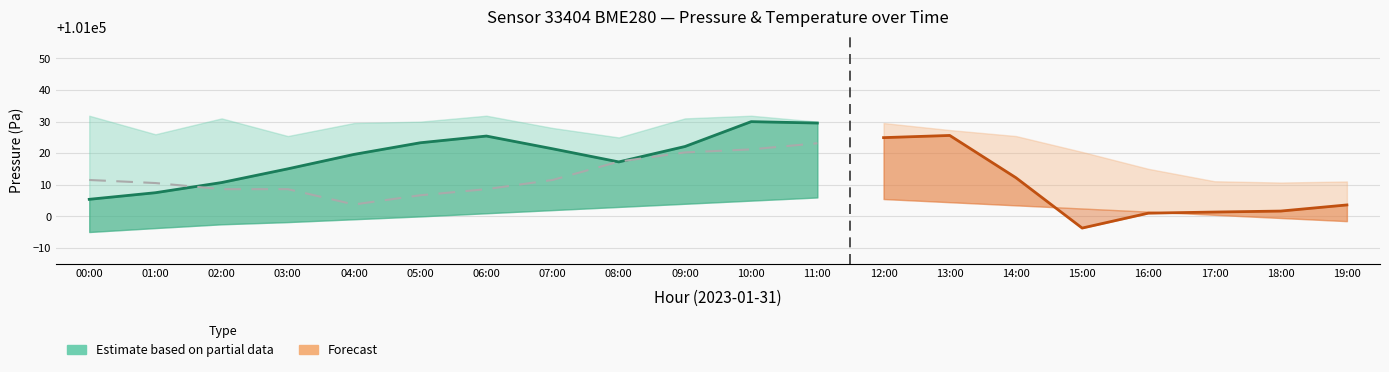

At how many categories does at least one series exceed 76076?

20